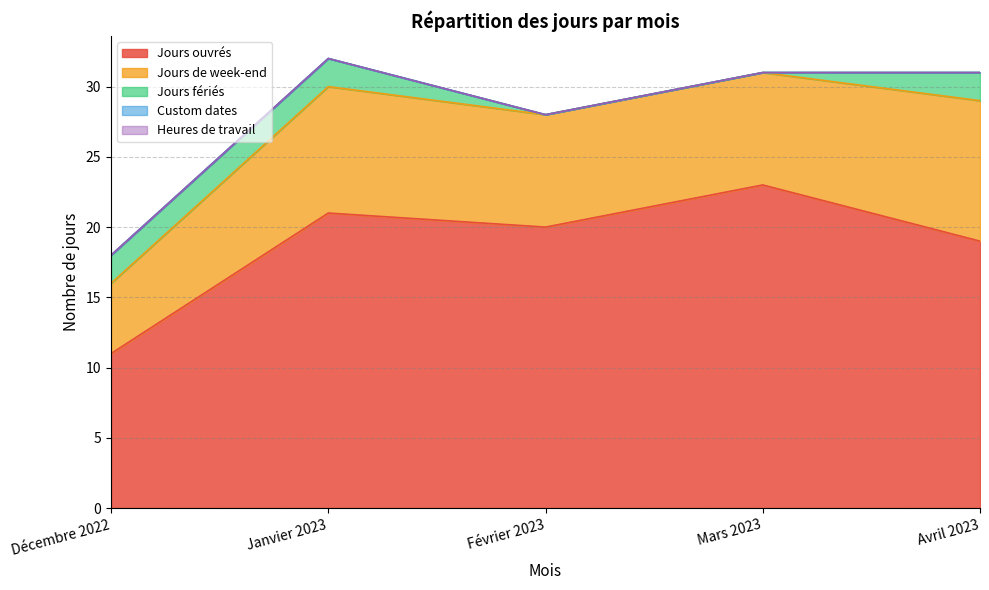

Rank the series at Décembre 2022 from lowest to highest value.

Custom dates, Heures de travail, Jours fériés, Jours de week-end, Jours ouvrés